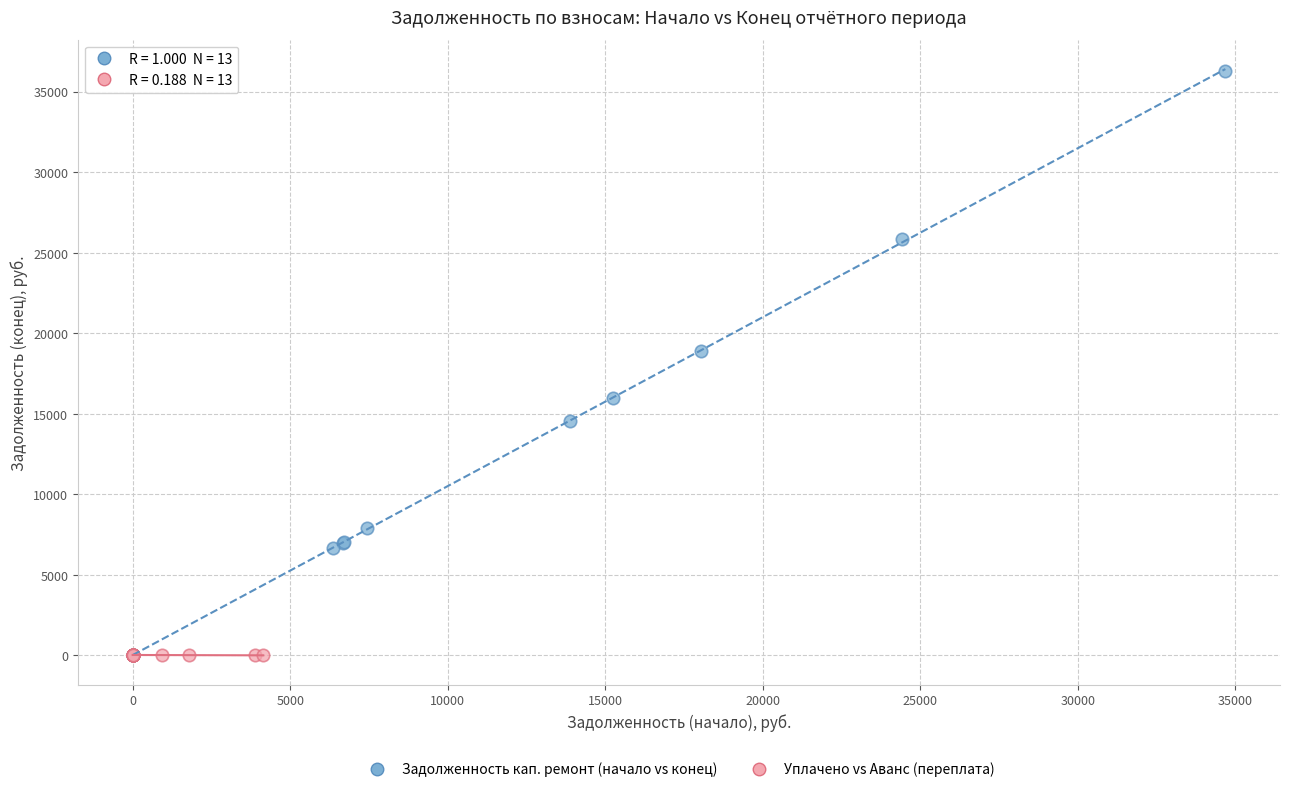

Which series reaches the maximum Y coordinate?

Задолженность кап. ремонт (начало vs конец)